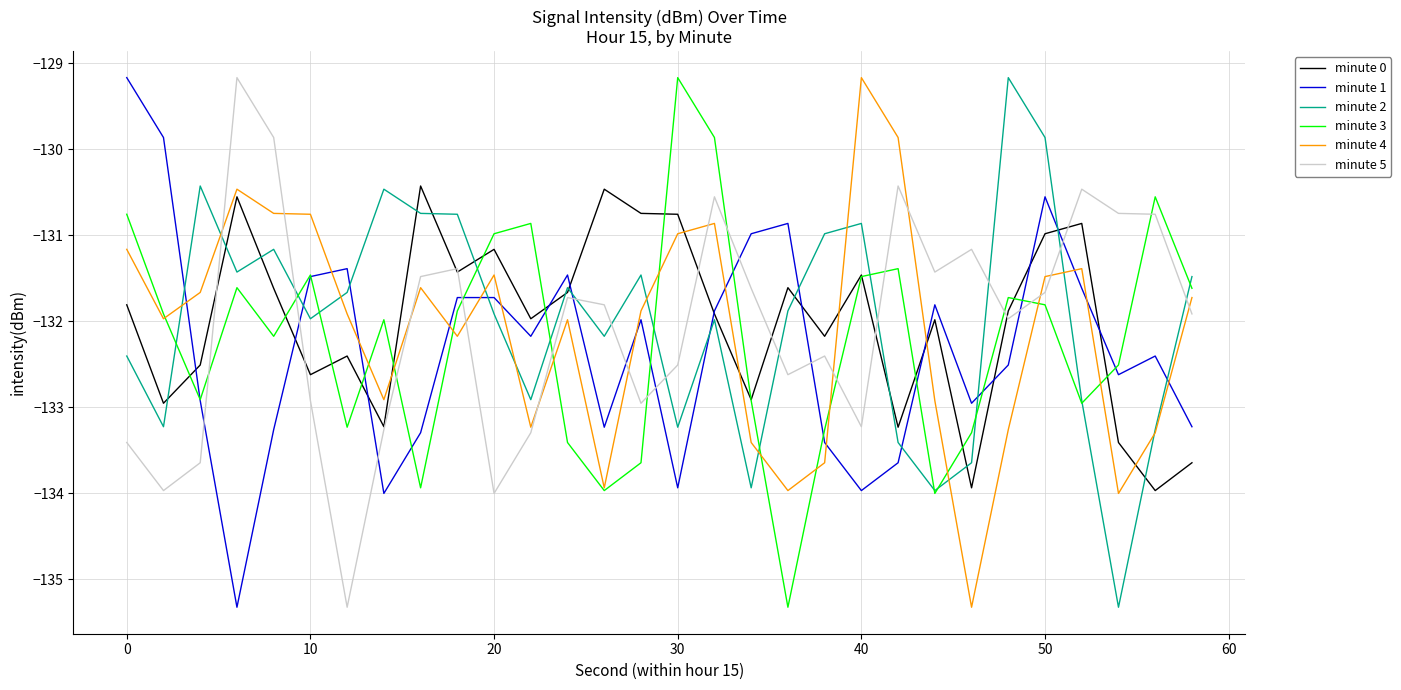

How many times do minute 2 and minute 1 cross each other?

11